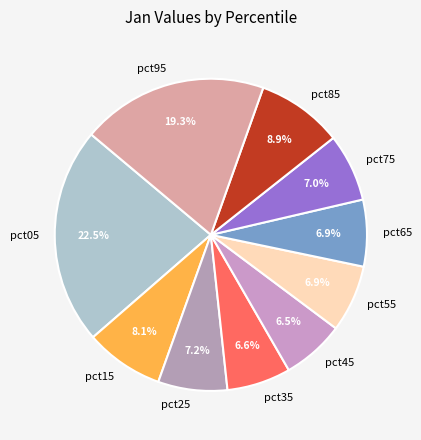

Count the number of slices in the pie.

10